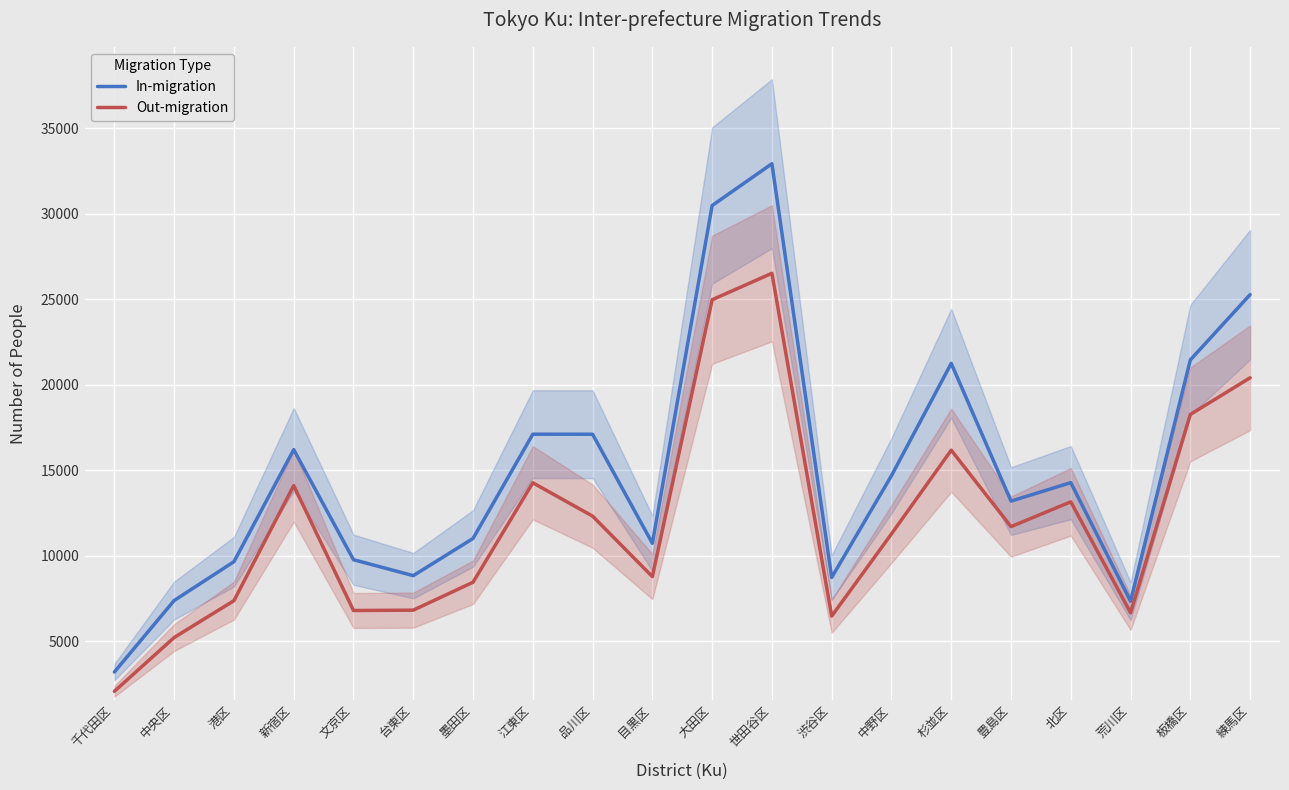

What value does the Out-migration series have at 渋谷区?

6483